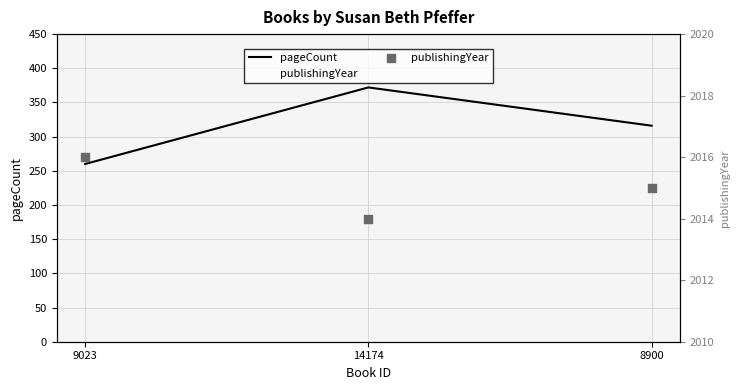

What is the total value across all series at 9023?

2276